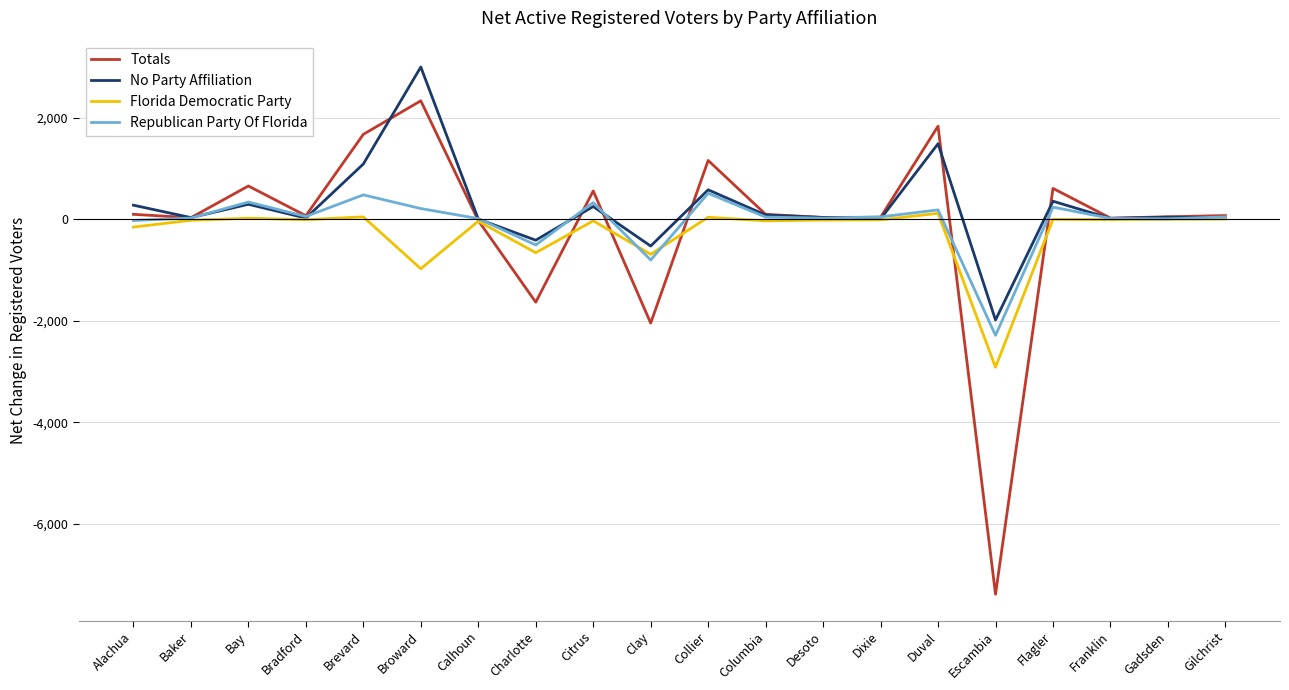

What is the difference between the Republican Party Of Florida values at Gilchrist and Flagler?

192